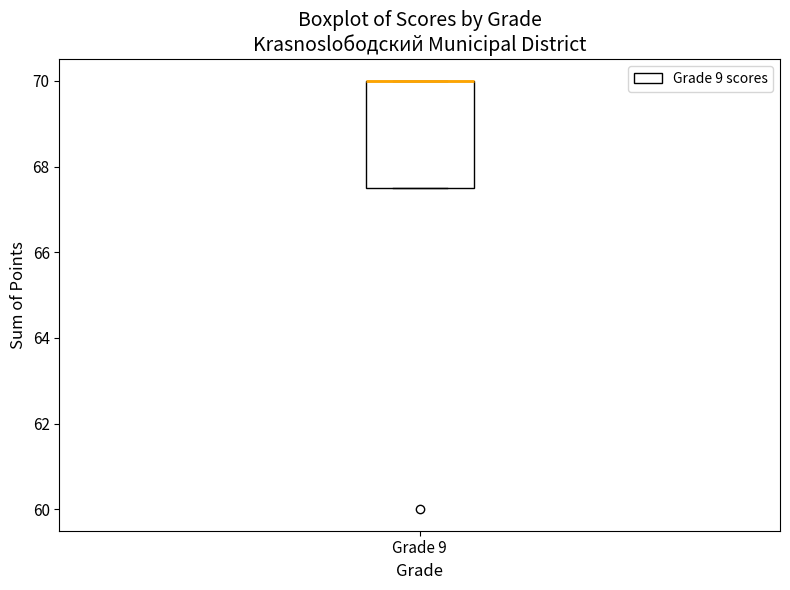

Read this box plot against the y-axis: the position of the median line, the range covered by the box, and the ends of both whiskers. The values are not printed on the chart, so give them approximately, as read against the axis.

median 70.0 (drawn on the box's upper edge), box 67.6 to 70.0, whiskers 67.6 to 70.0